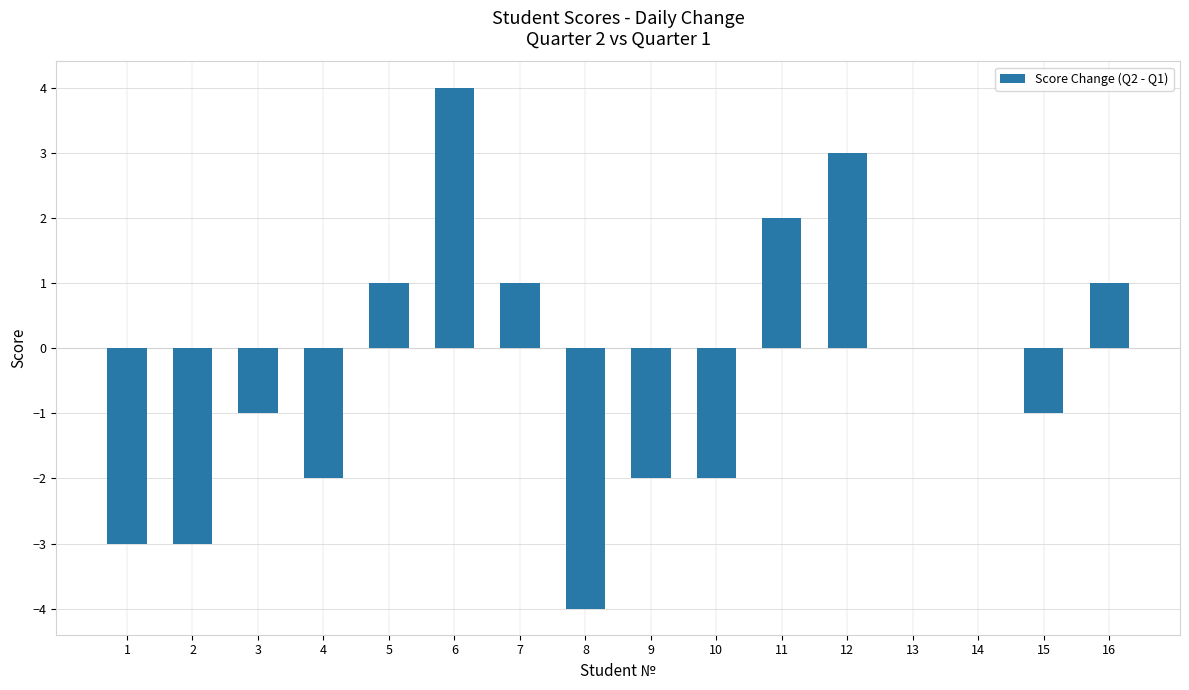

Does the chart contain stacked bars?

No